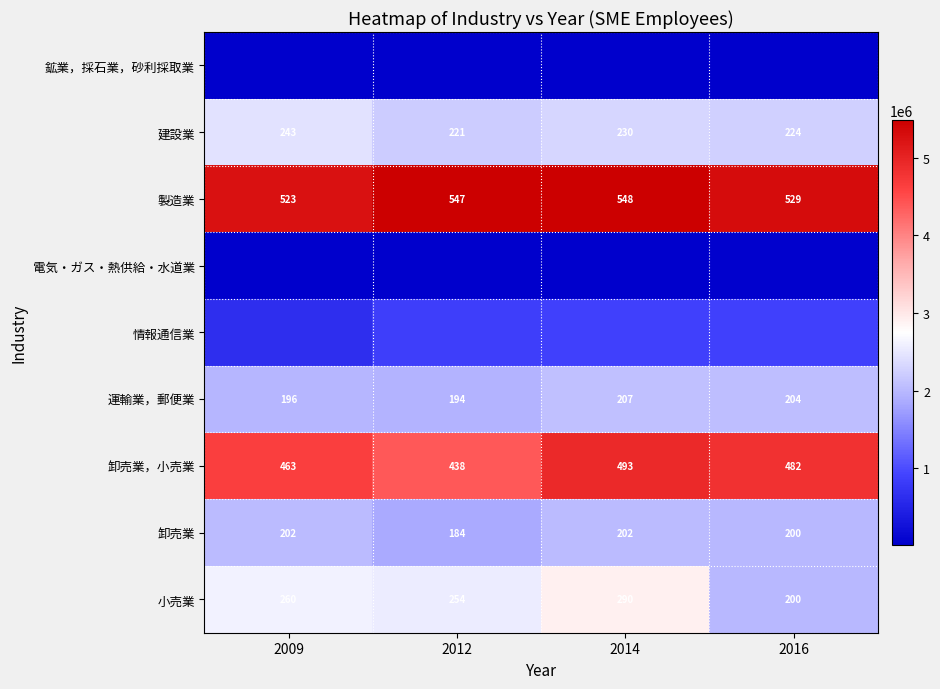

Which category has the lowest value across all series?

2016